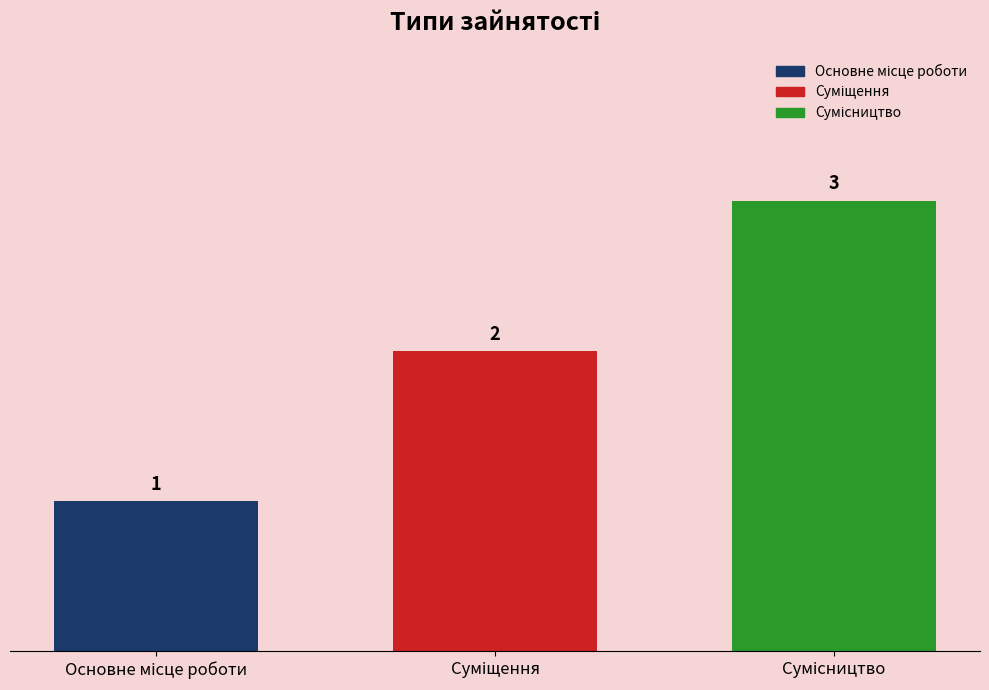

What is the maximum value shown in the chart?

3